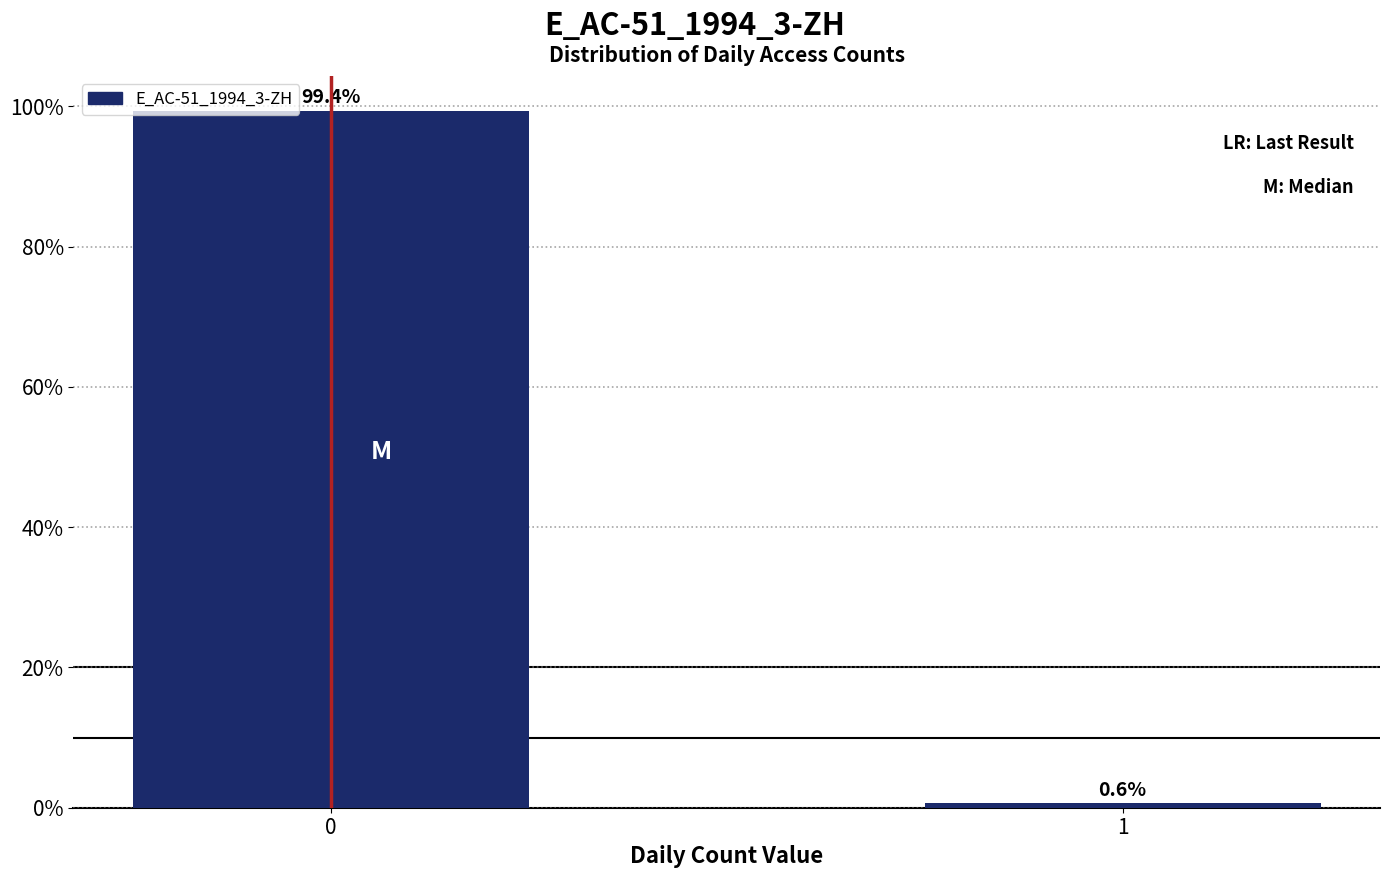

Reading left to right, transcribe all the data shown in this chart.

0=99.4	1=0.6